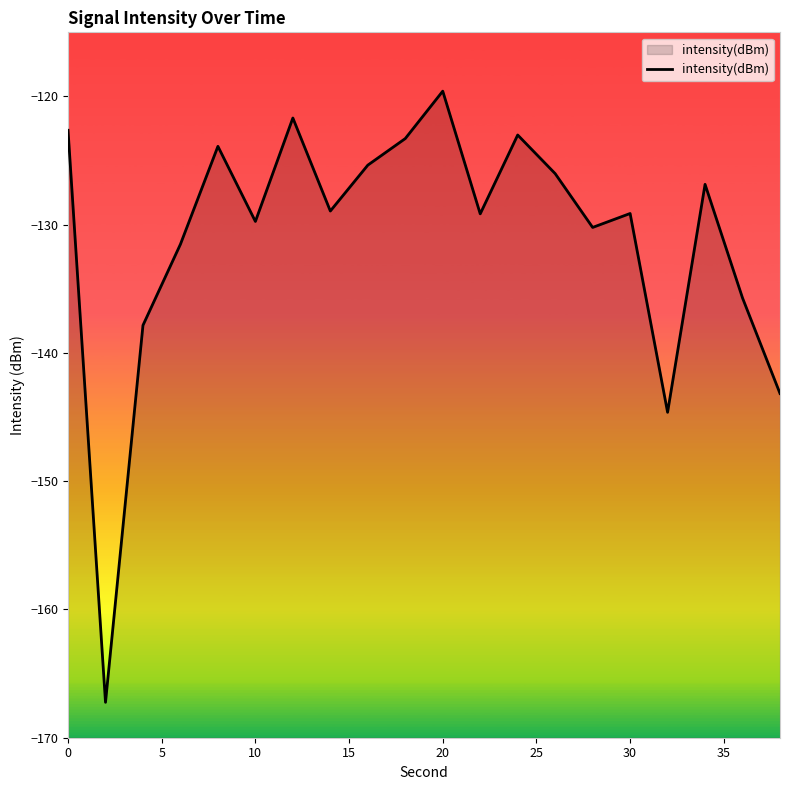

What value does the data have at 0?

-122.6